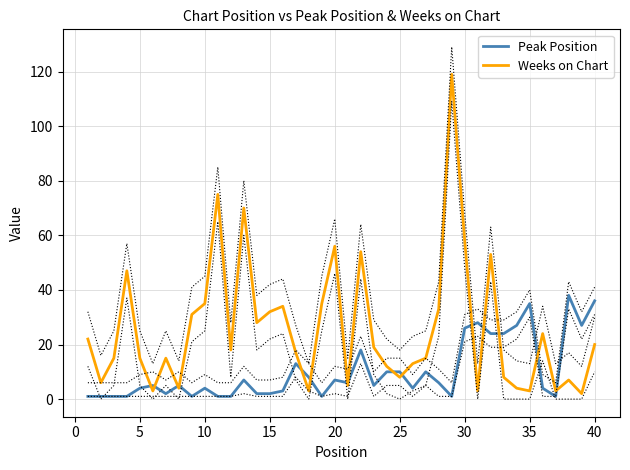

Reading left to right, extract all data points from this chart.

Peak Position: 1	1	1	1	4	5	2	5	1	4	1	1	7	2	2	3	13	8	1	7	6	18	5	10	10	4	10	6	1	26	28	24	24	27	35	4	1	38	27	36
Weeks on Chart: 22	6	15	47	15	3	15	4	31	35	75	18	70	28	32	34	17	3	35	56	5	54	19	12	8	13	15	33	119	58	3	53	8	4	3	24	3	7	2	20